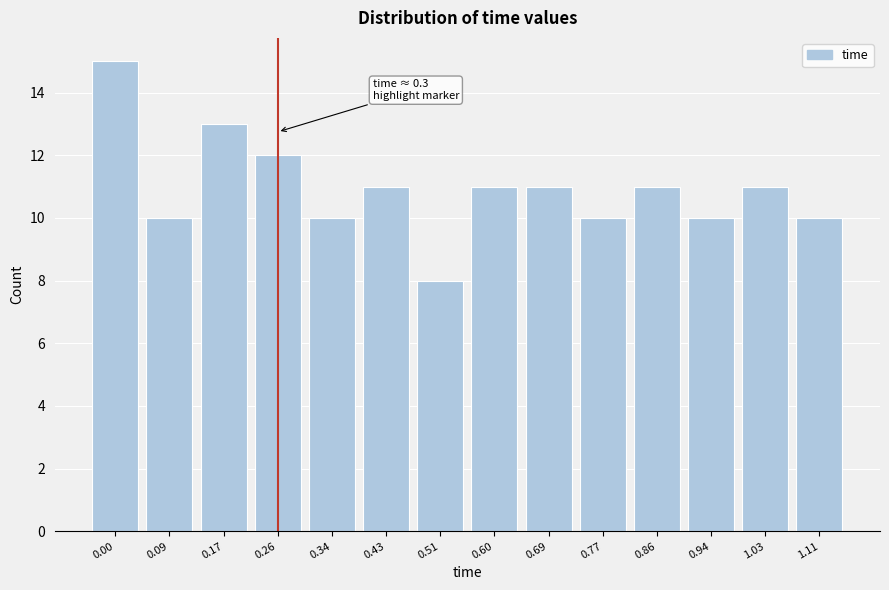

Reading left to right, transcribe all the data shown in this chart.

15	10	13	12	10	11	8	11	11	10	11	10	11	10